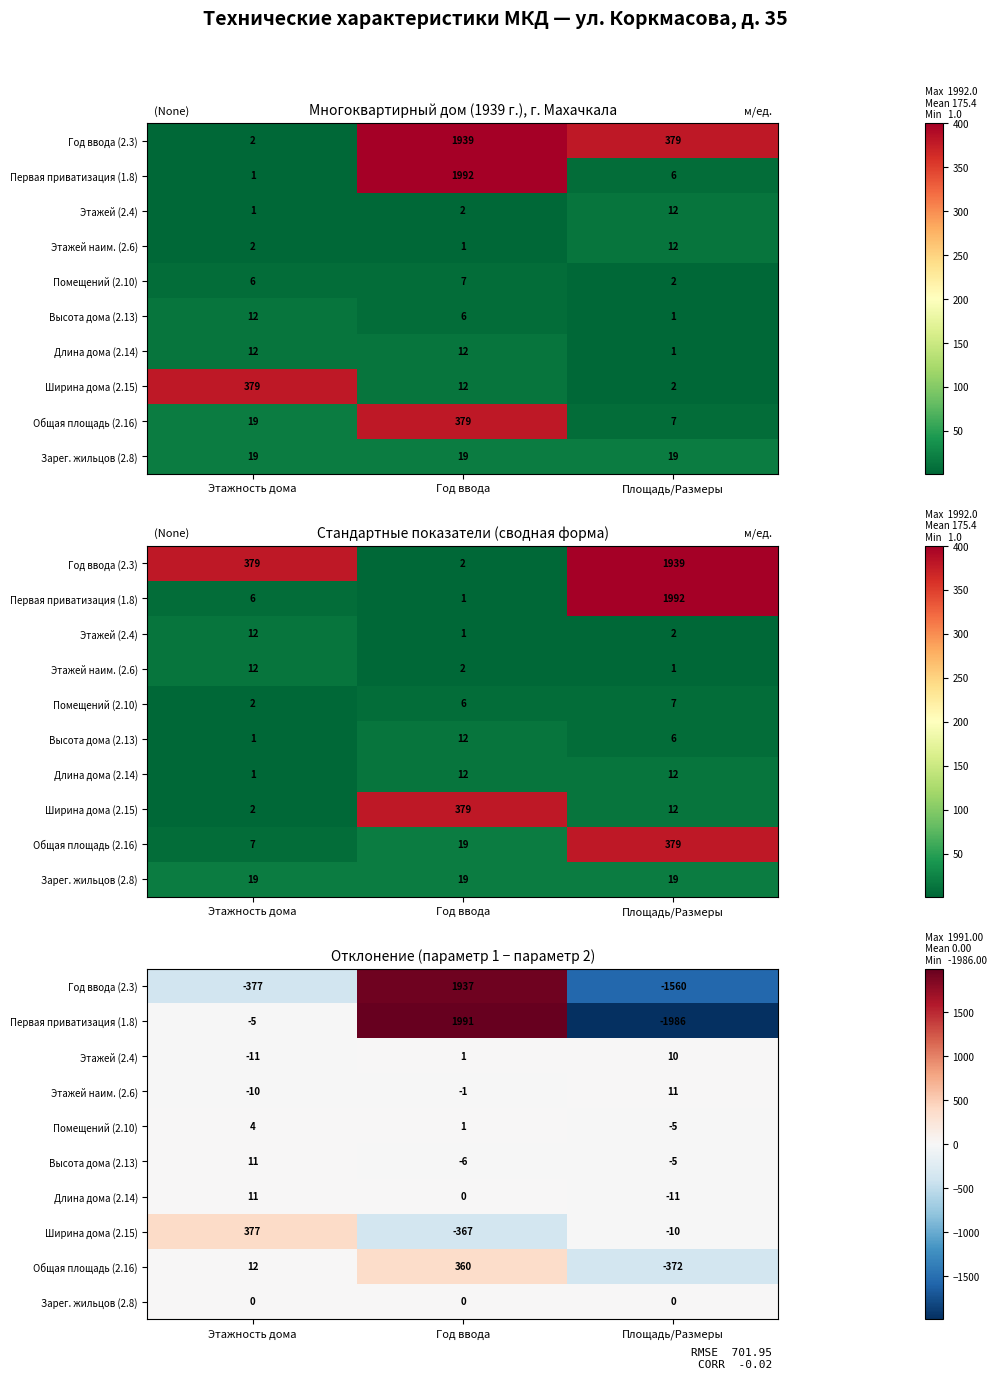

True or false: Высота дома (2.13) has a value of -6 at Год ввода.

True